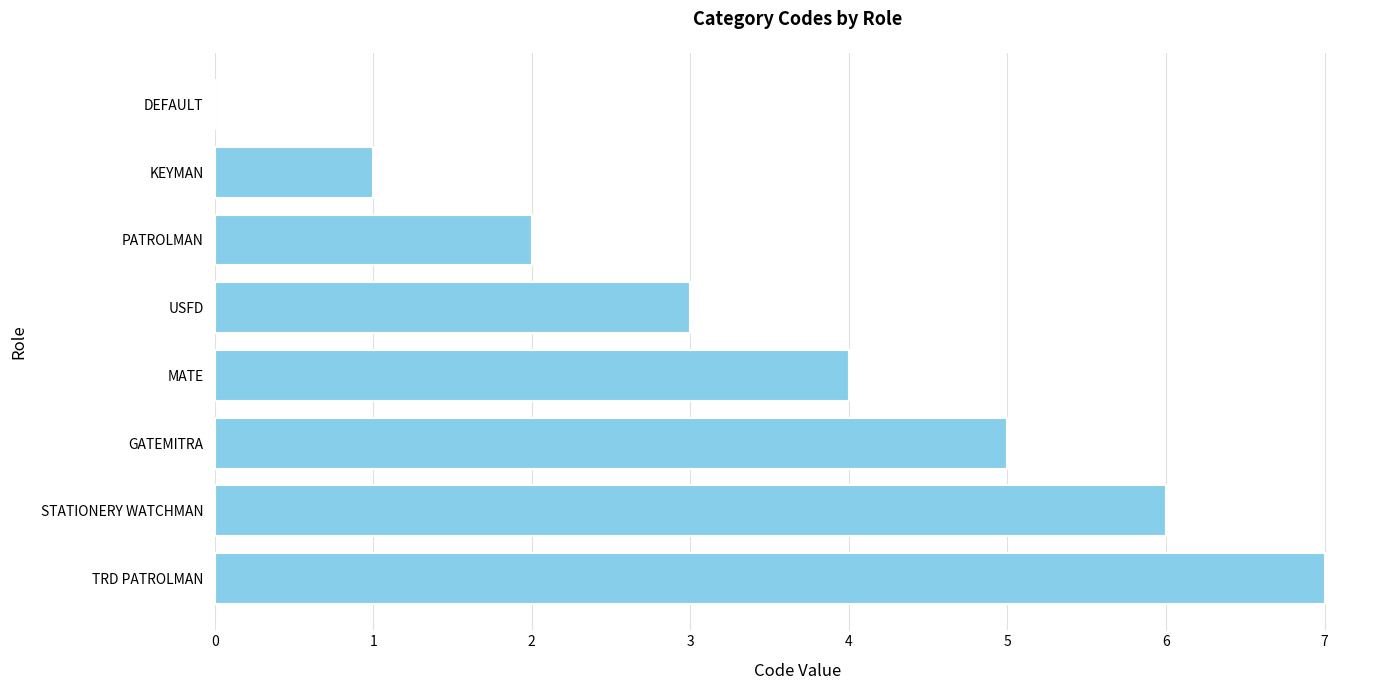

What is the sum of the values at TRD PATROLMAN and GATEMITRA?

12